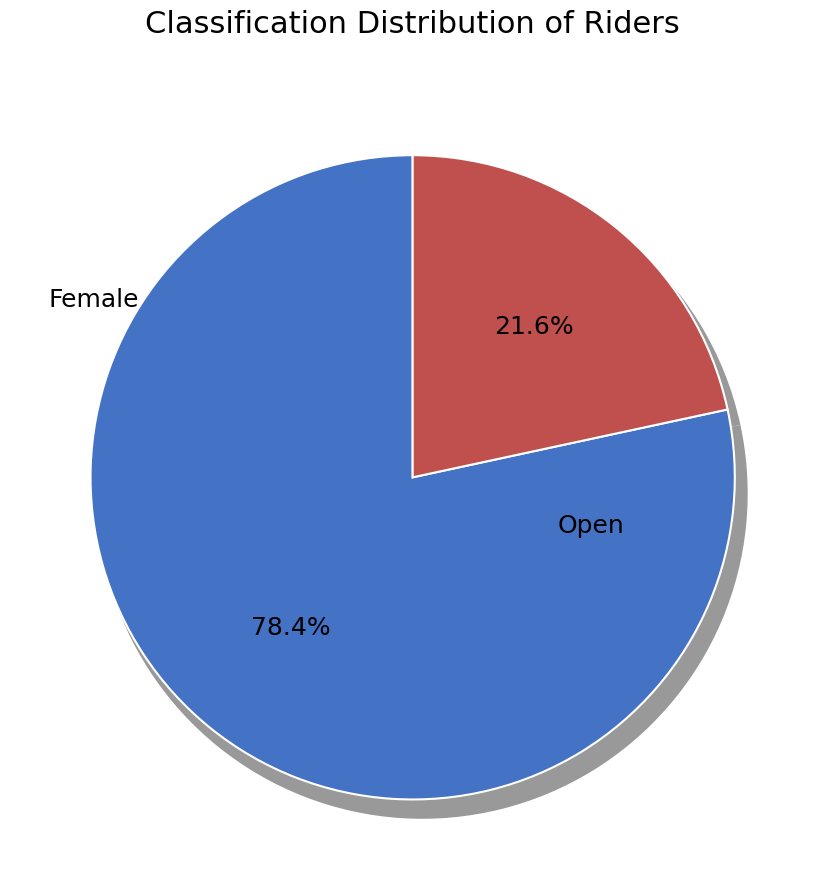

Which category has the biggest portion of the pie?

Open